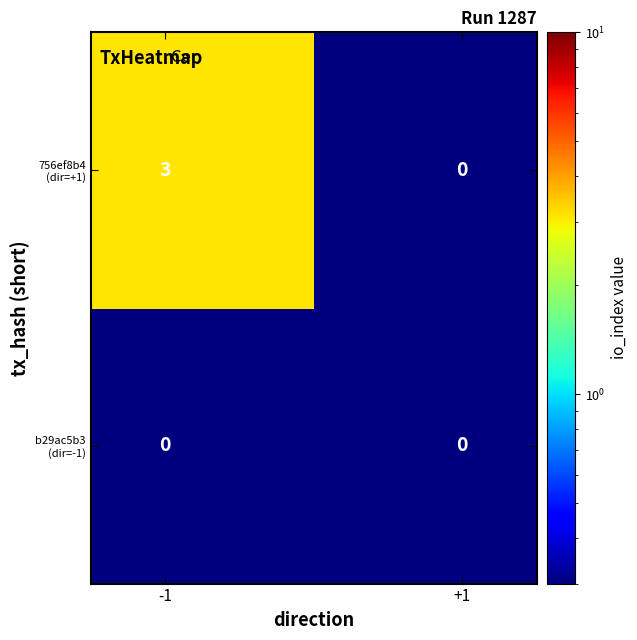

What is the greatest value displayed?

3